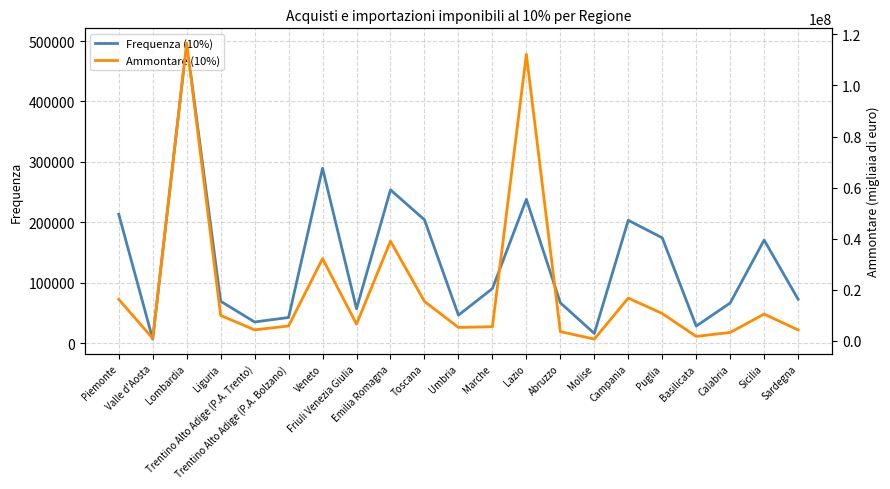

Where does the Ammontare (10%) series first go above 6433072?

Piemonte